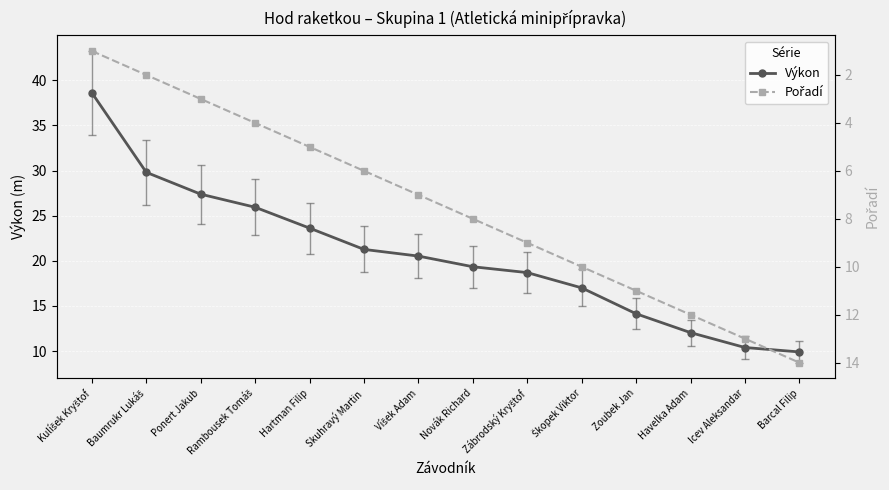

Is the value of Pořadí at Kulíšek Kryštof greater than the value of Výkon at Havelka Adam?

No